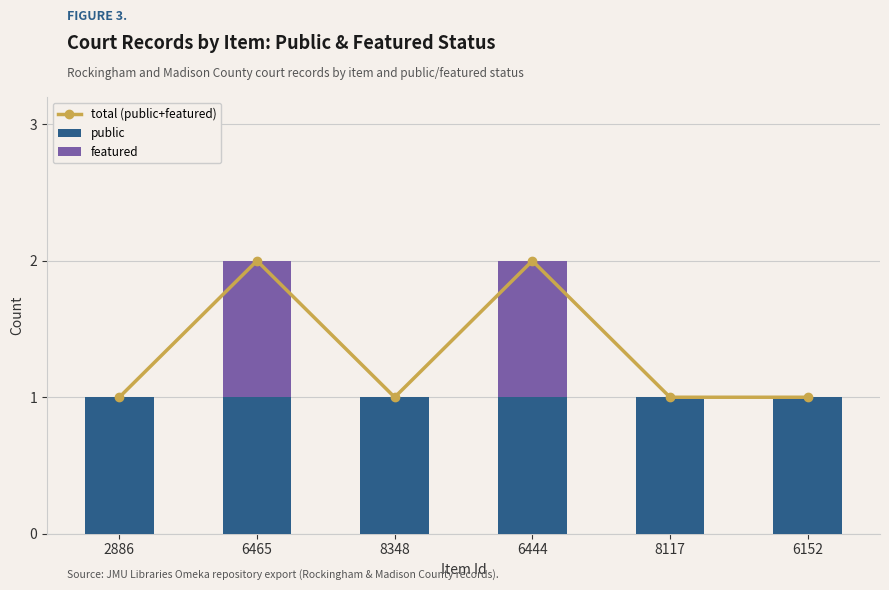

What is the highest value of the featured series?

1